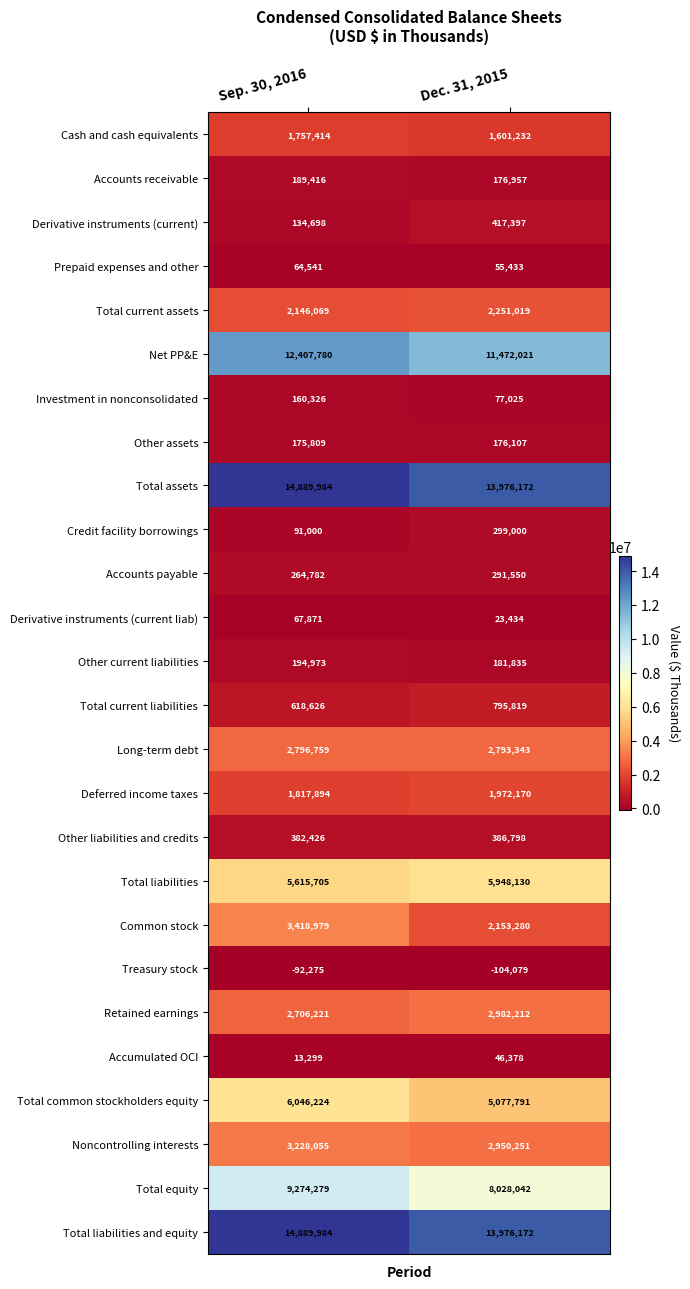

What is the difference between the Total common stockholders equity values at Sep. 30, 2016 and Dec. 31, 2015?

968433